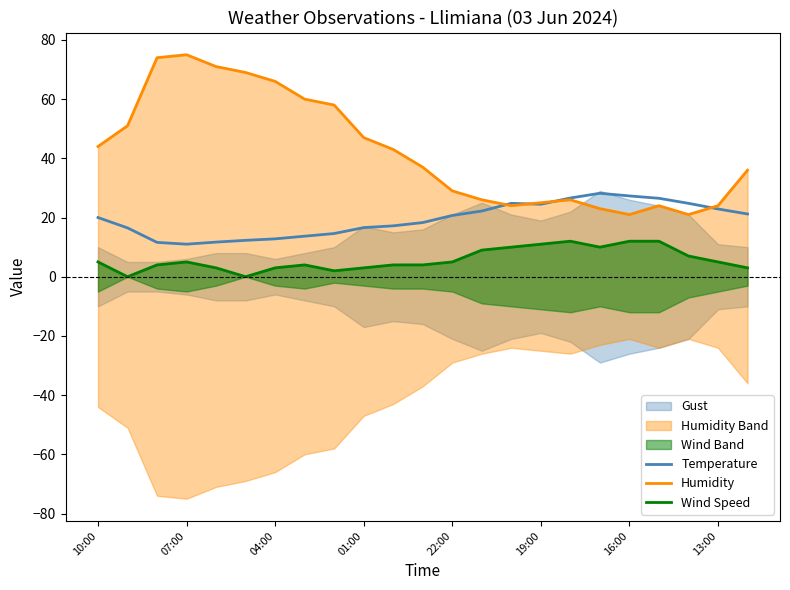

What are all the series names shown in the legend?

Temperature, Humidity, Wind Speed